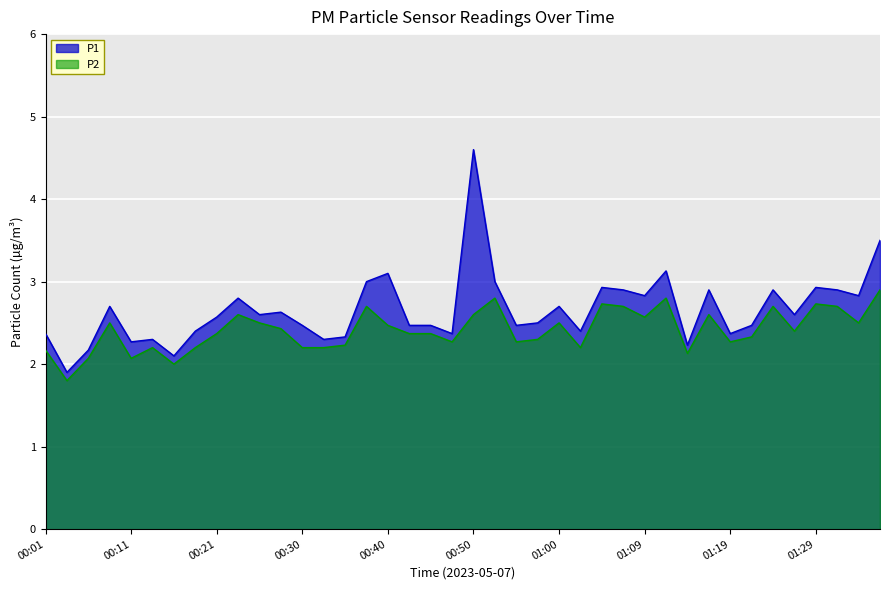

In P2, how many points are higher than both neighbors (excluding endpoints)?

11